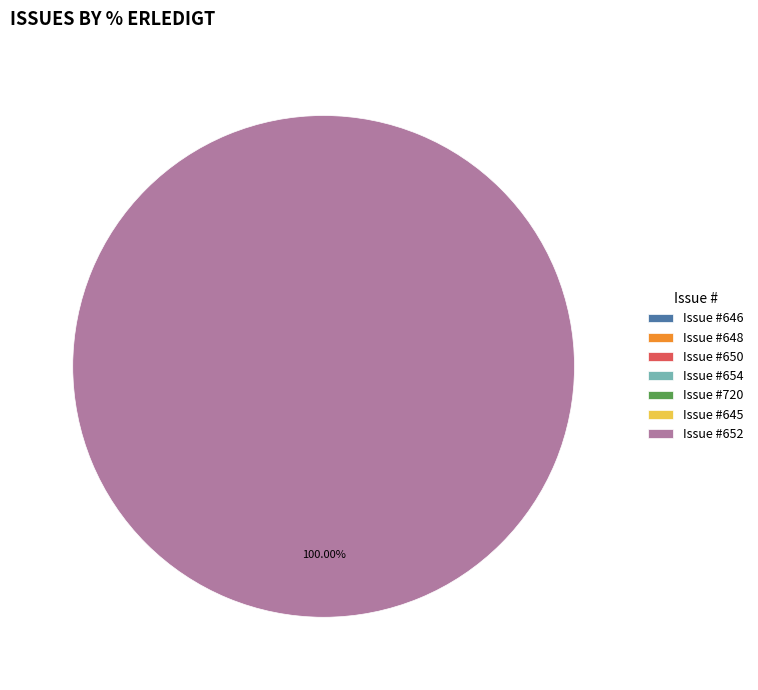

How many slices are in this pie chart?

7